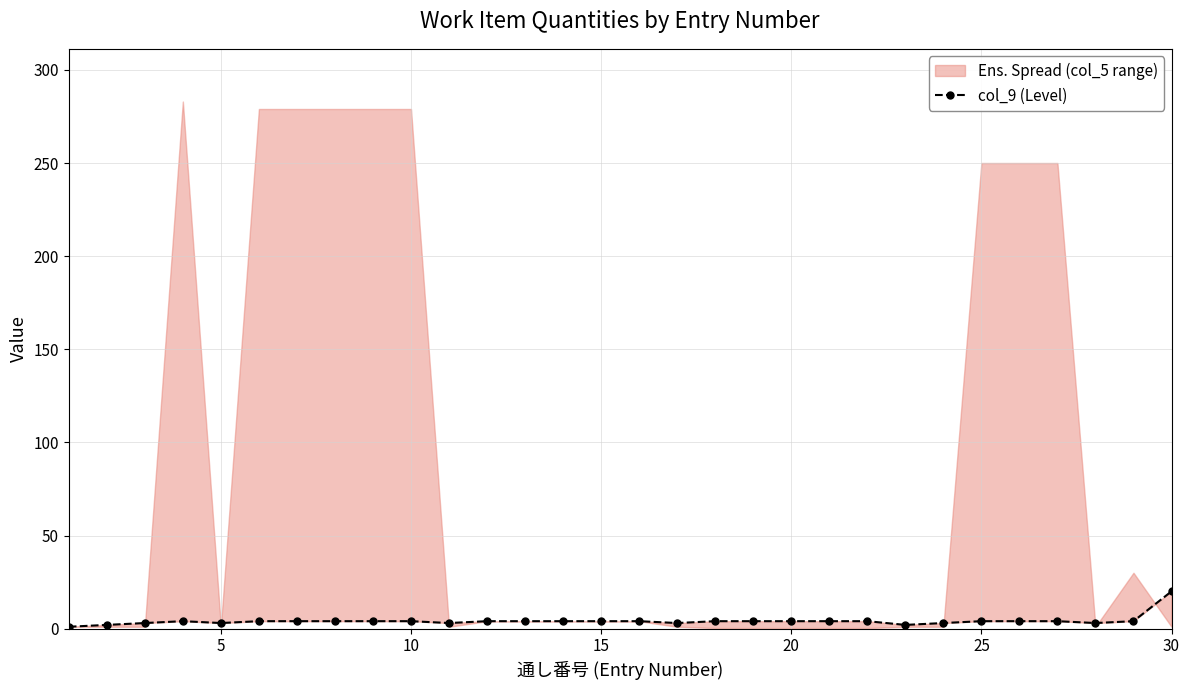

Does the chart display data point markers on the line(s)?

Yes